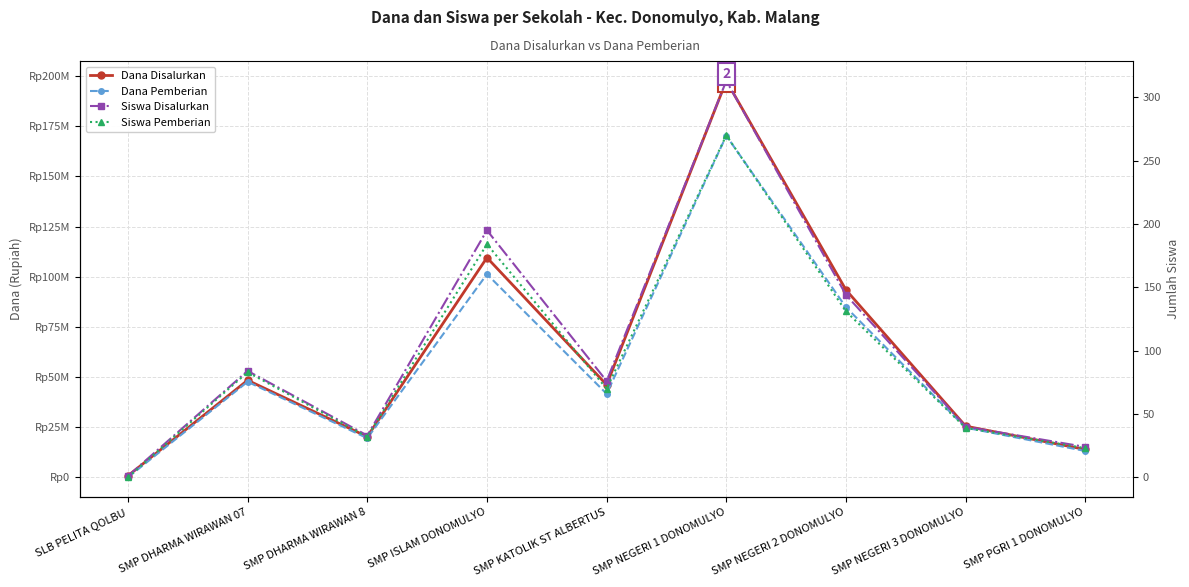

Which series has the largest total across all categories?

Dana Disalurkan